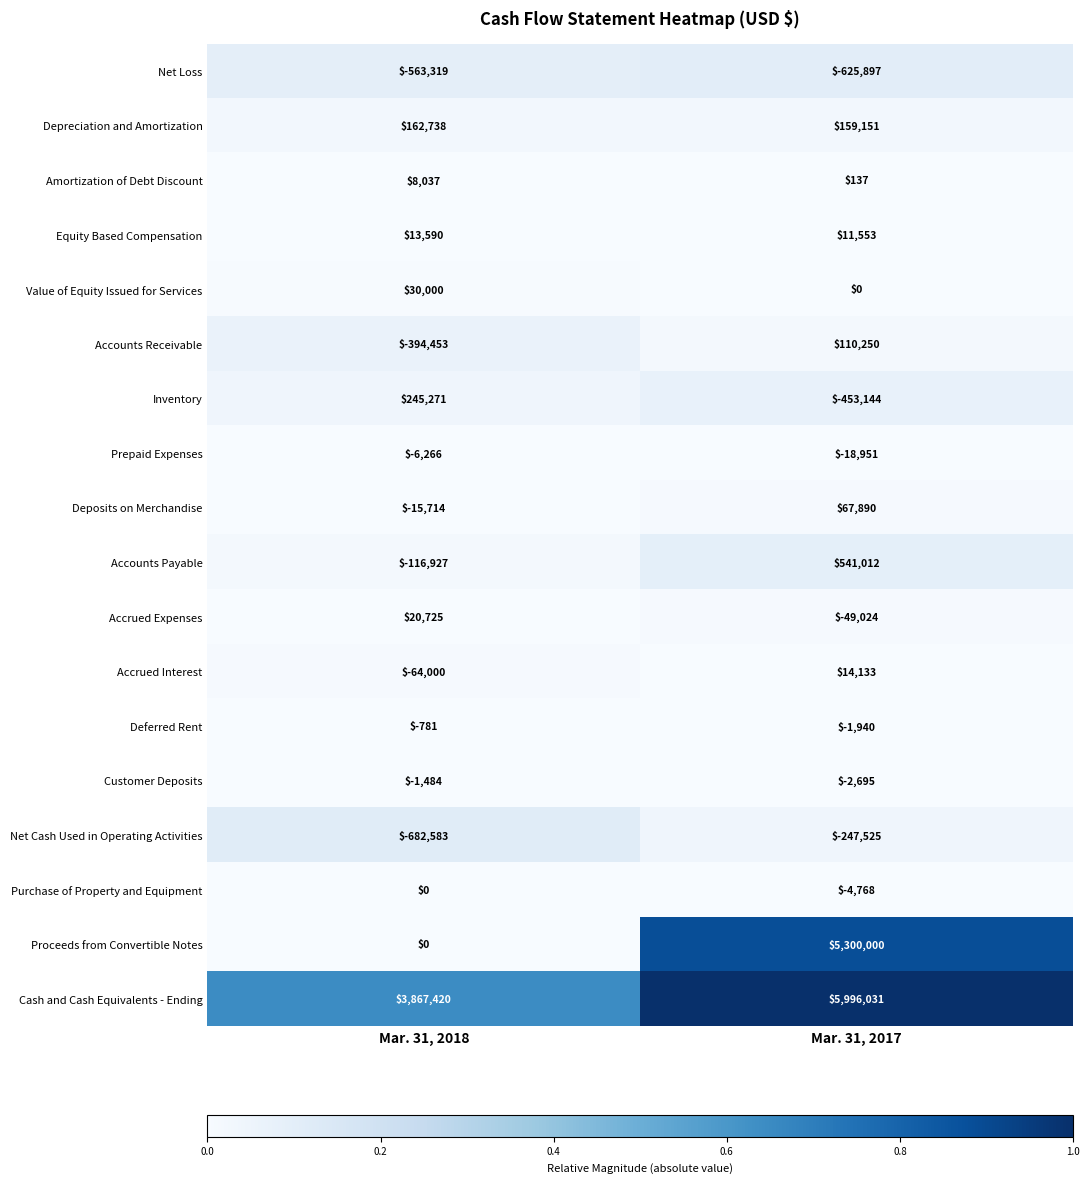

What is the minimum value for Net Loss?

-625897